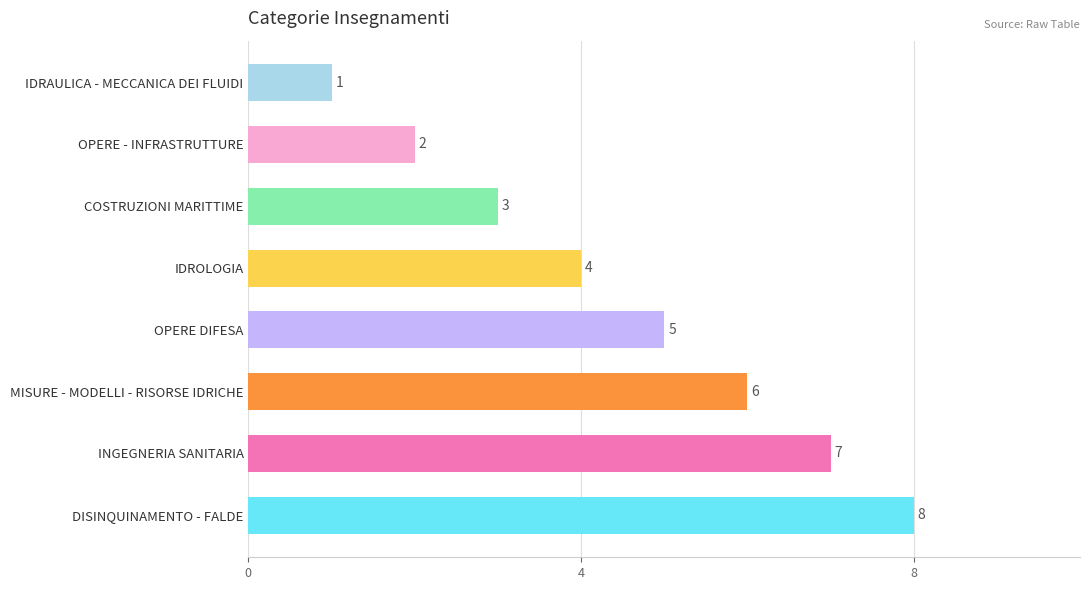

What is the value of the 8th bar from the top?

8